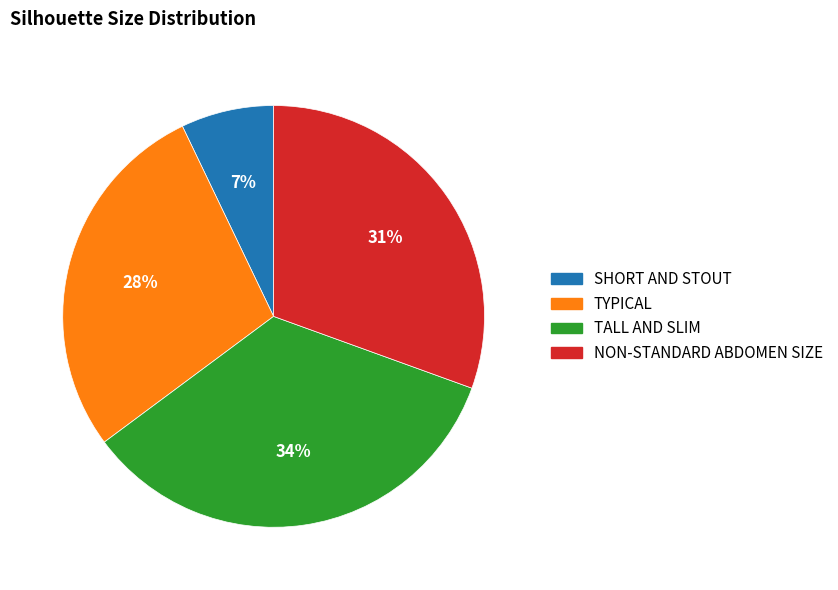

Does any single category account for the majority?

No